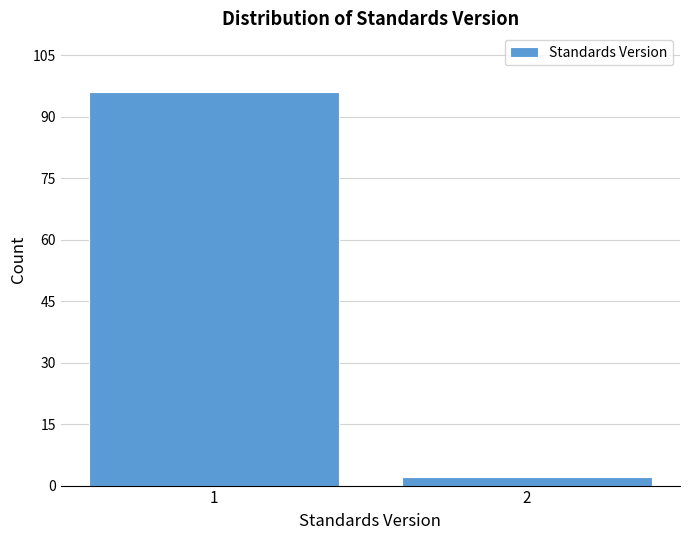

Reading left to right, transcribe all the data shown in this chart.

1=96	2=2